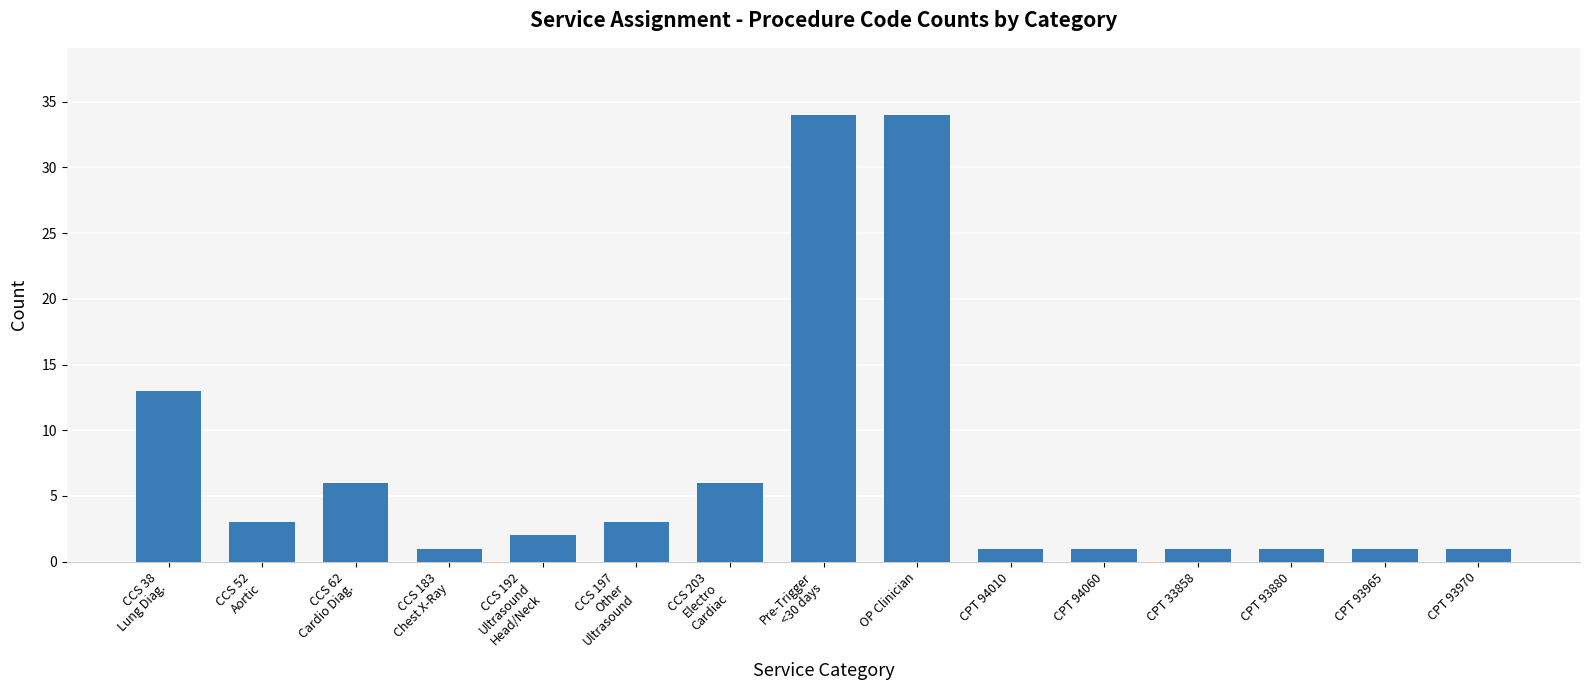

How many series are shown in this chart?

1